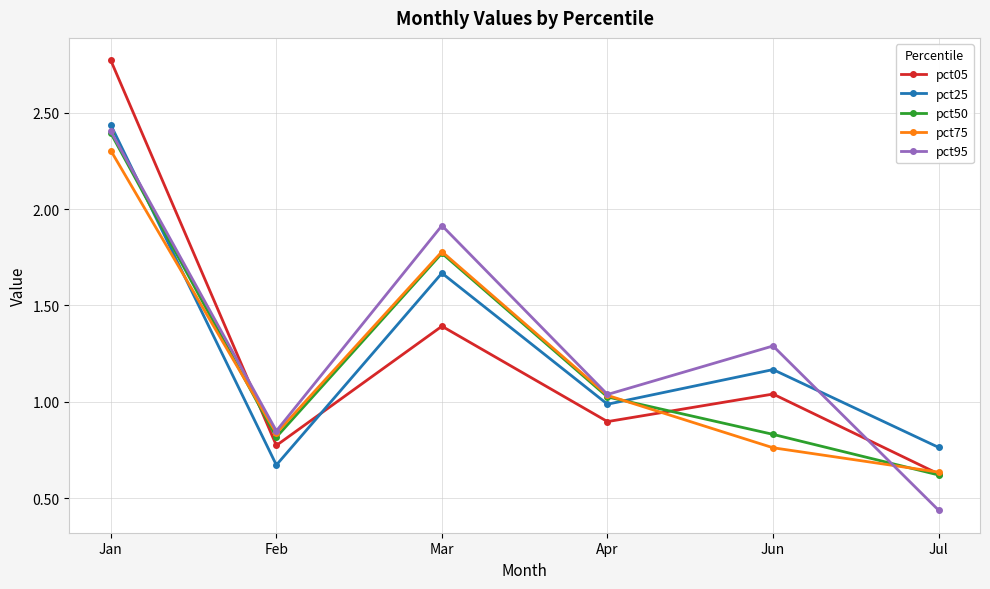

What position from the right is Mar?

4